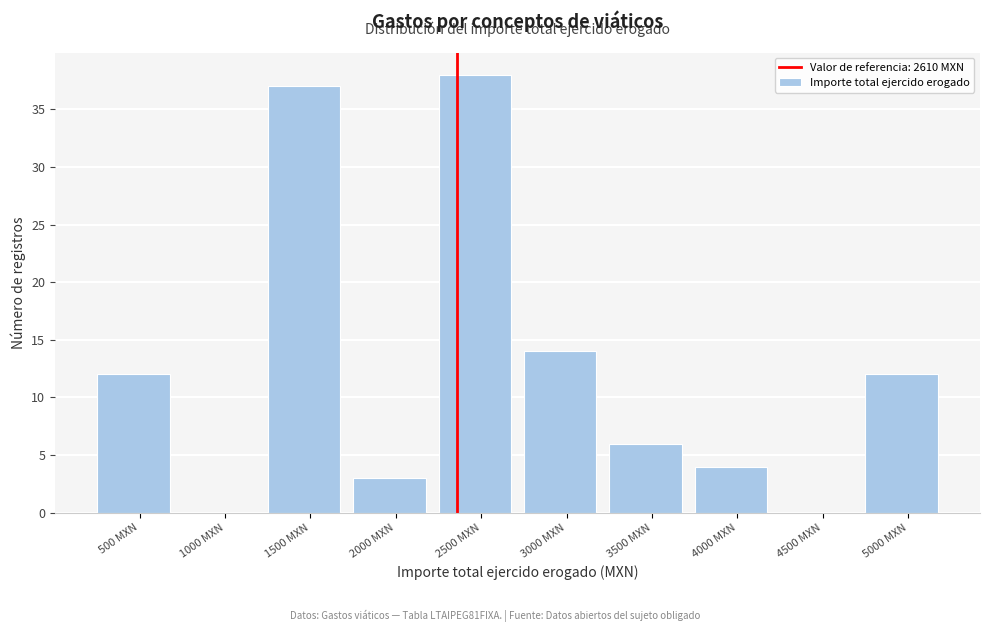

Reading right to left, list all the values displayed in this chart.

5000 MXN=12	4500 MXN=0	4000 MXN=4	3500 MXN=6	3000 MXN=14	2500 MXN=38	2000 MXN=3	1500 MXN=37	1000 MXN=0	500 MXN=12